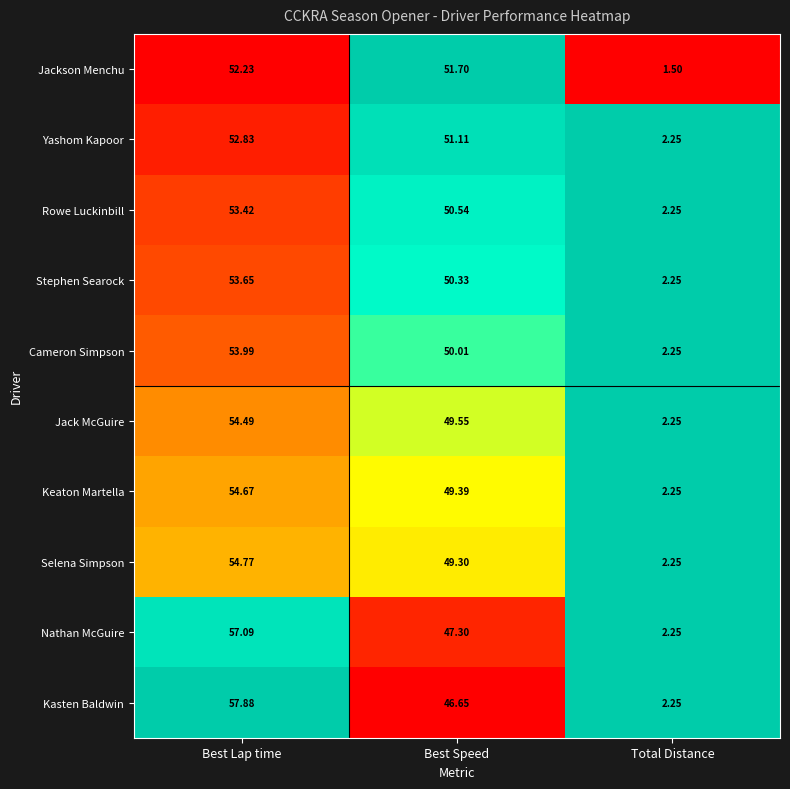

Where is Keaton Martella nearest to the value 28?

Best Speed